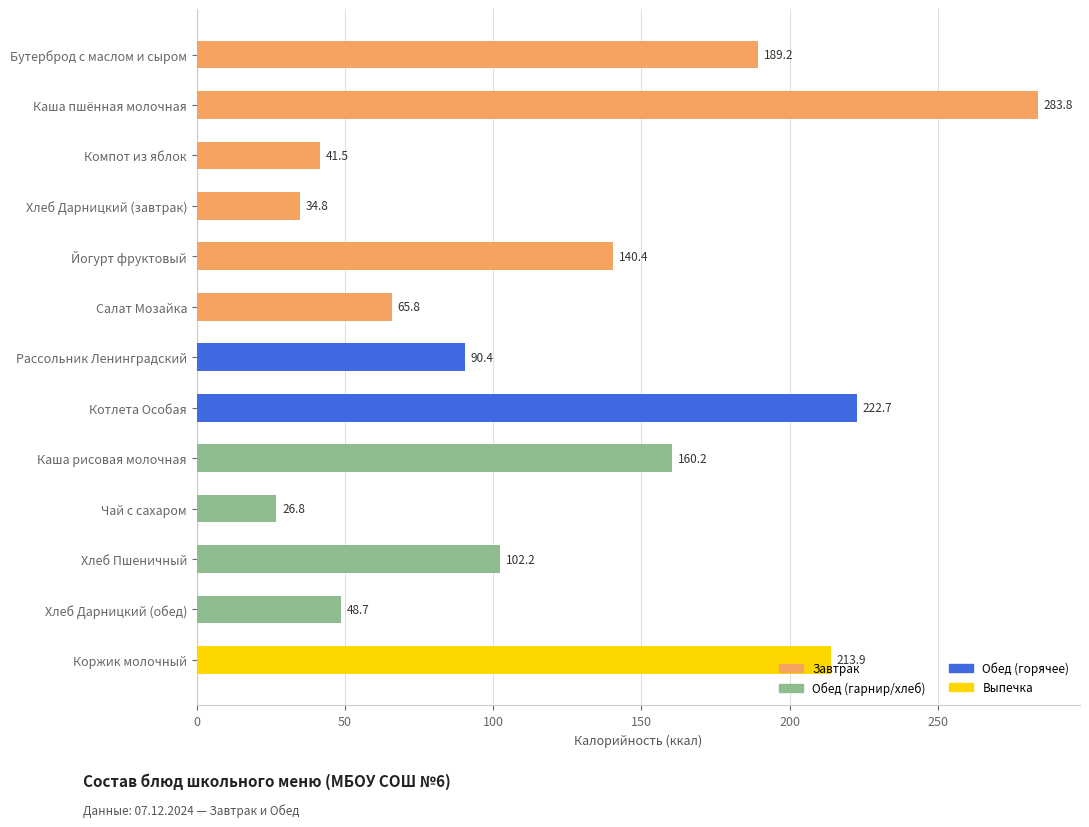

What is the ratio of the value at Коржик молочный to the value at Хлеб Дарницкий (завтрак)?

6.1